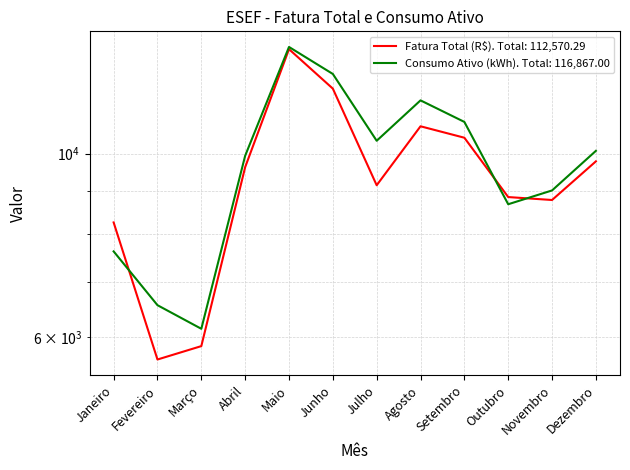

How many data points in Consumo Ativo (kWh) are above 10077?

5